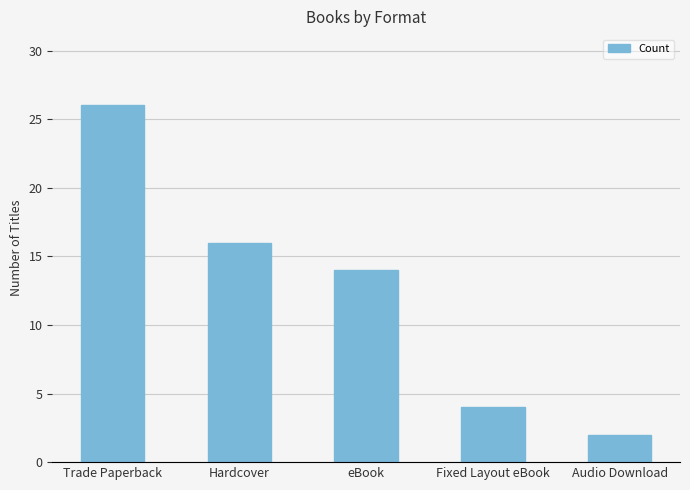

How many bars are there in total?

5